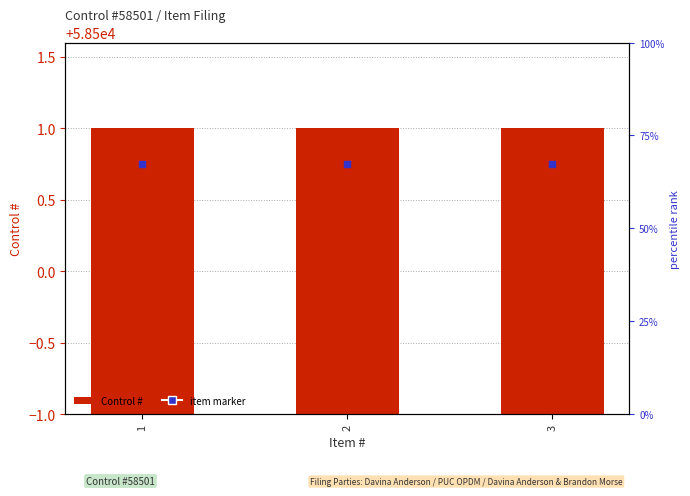

What is the total value across all series at 3?

117001.8